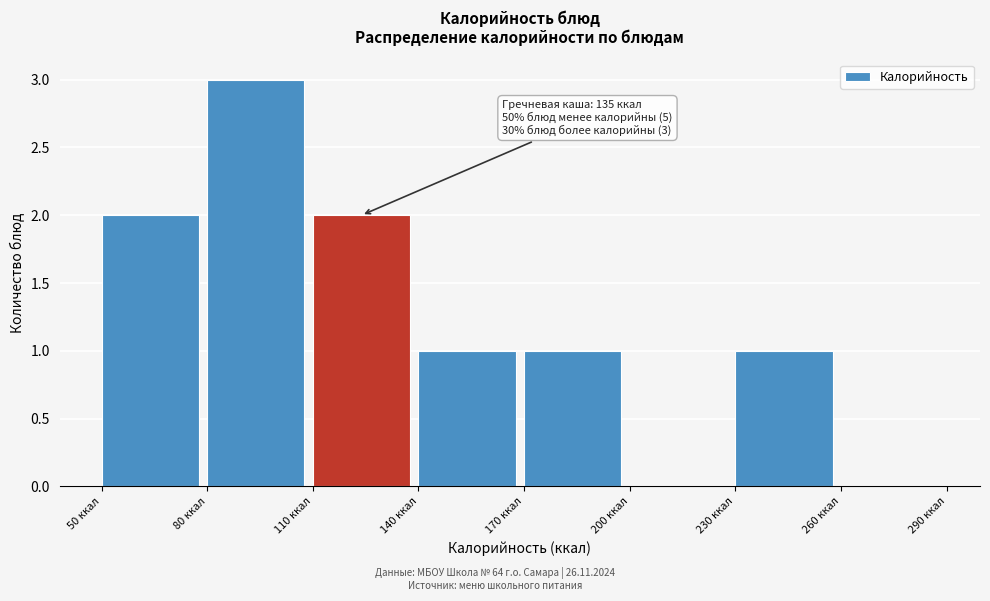

Which range on the x-axis has the tallest bar?

80 to 110